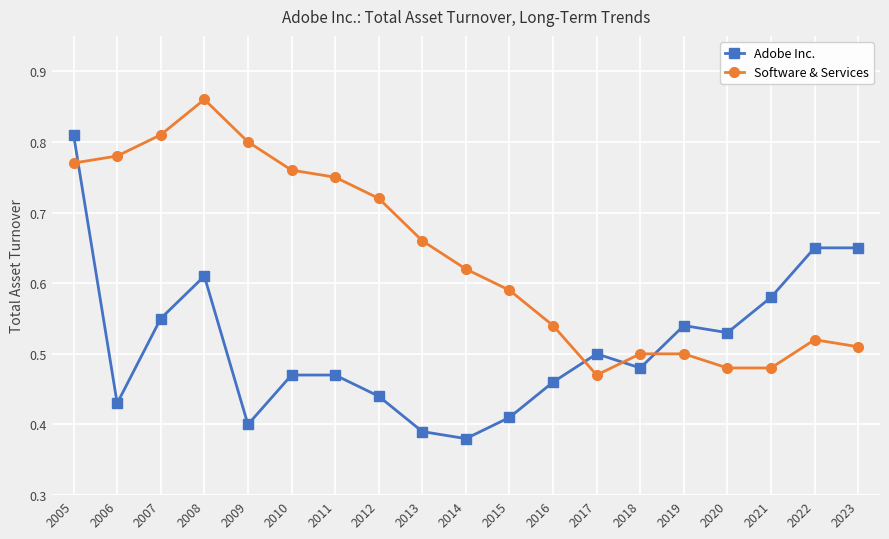

How many Software & Services values are between 0 and 1?

19